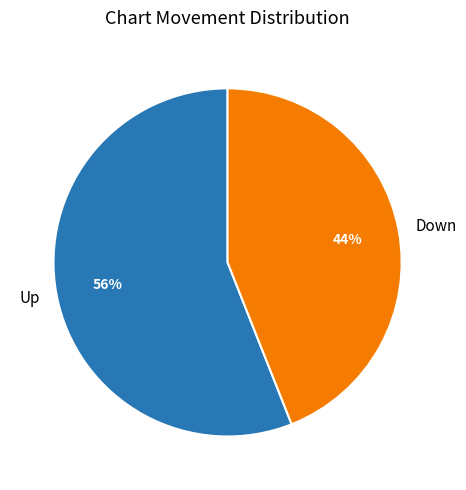

The Up slice represents 56% of the pie. True or false?

True